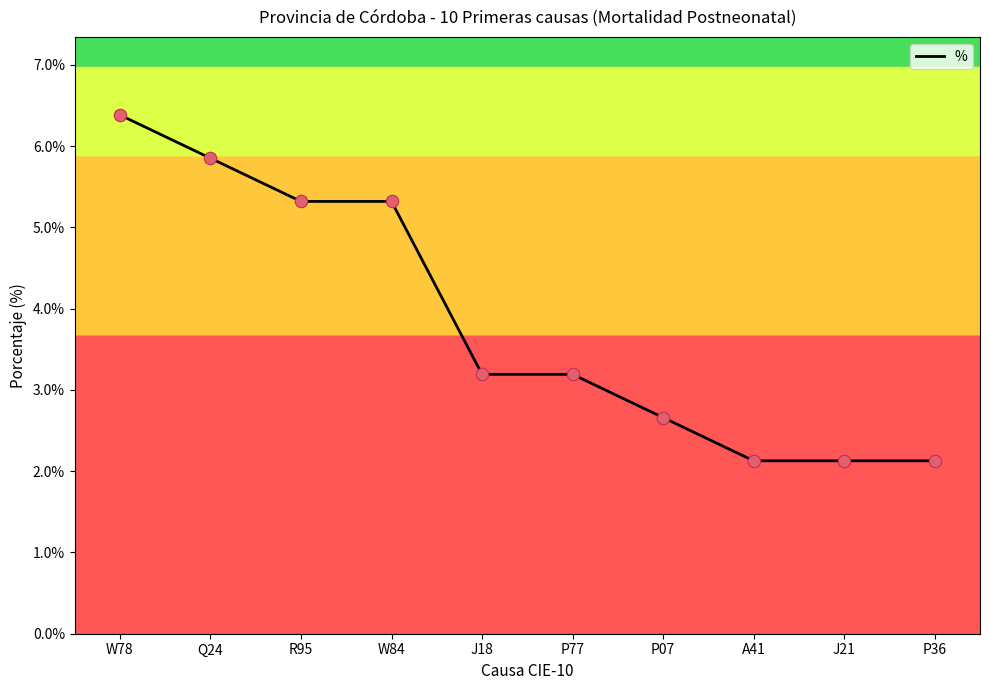

What is the change in value from P77 to P36?

-1.1